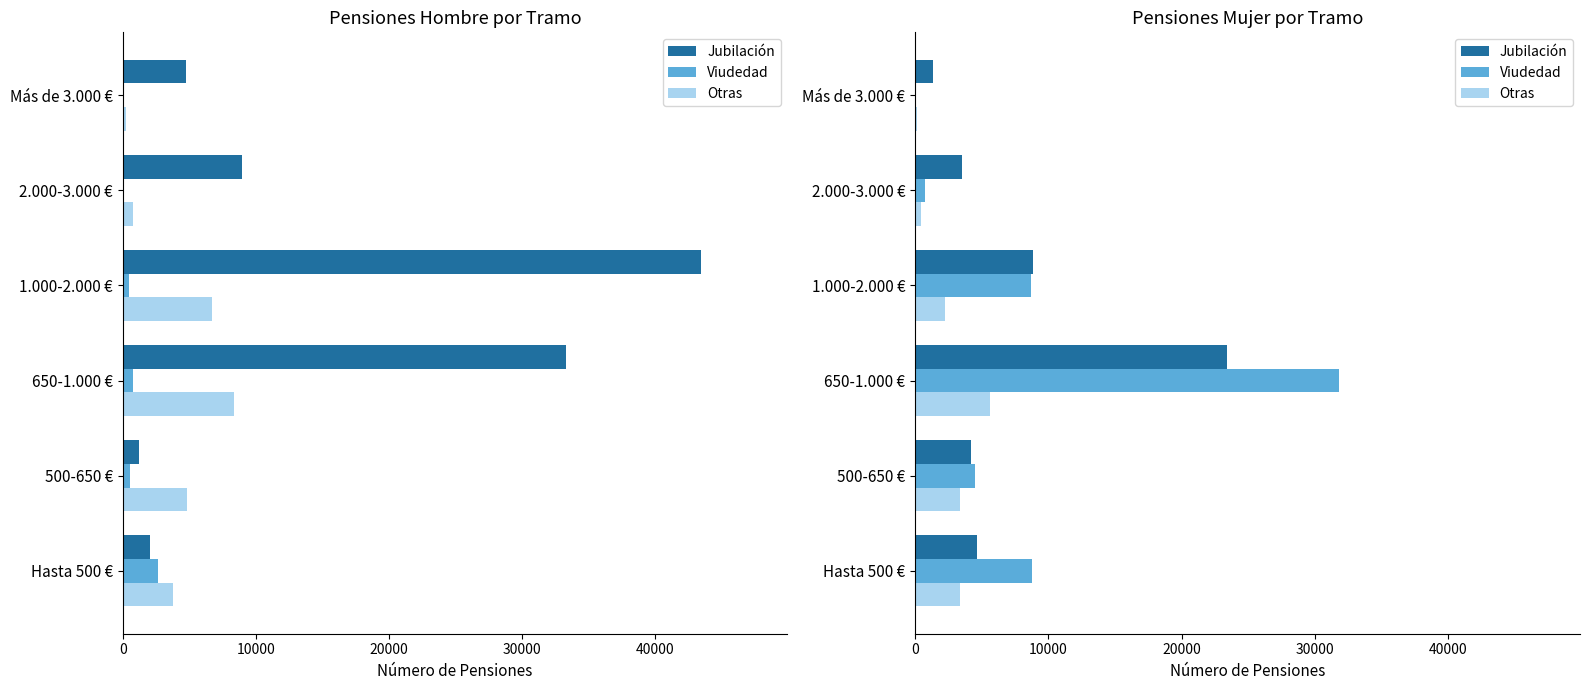

Which series changed the most between Hasta 500 € and 500-650 €?

Viudedad